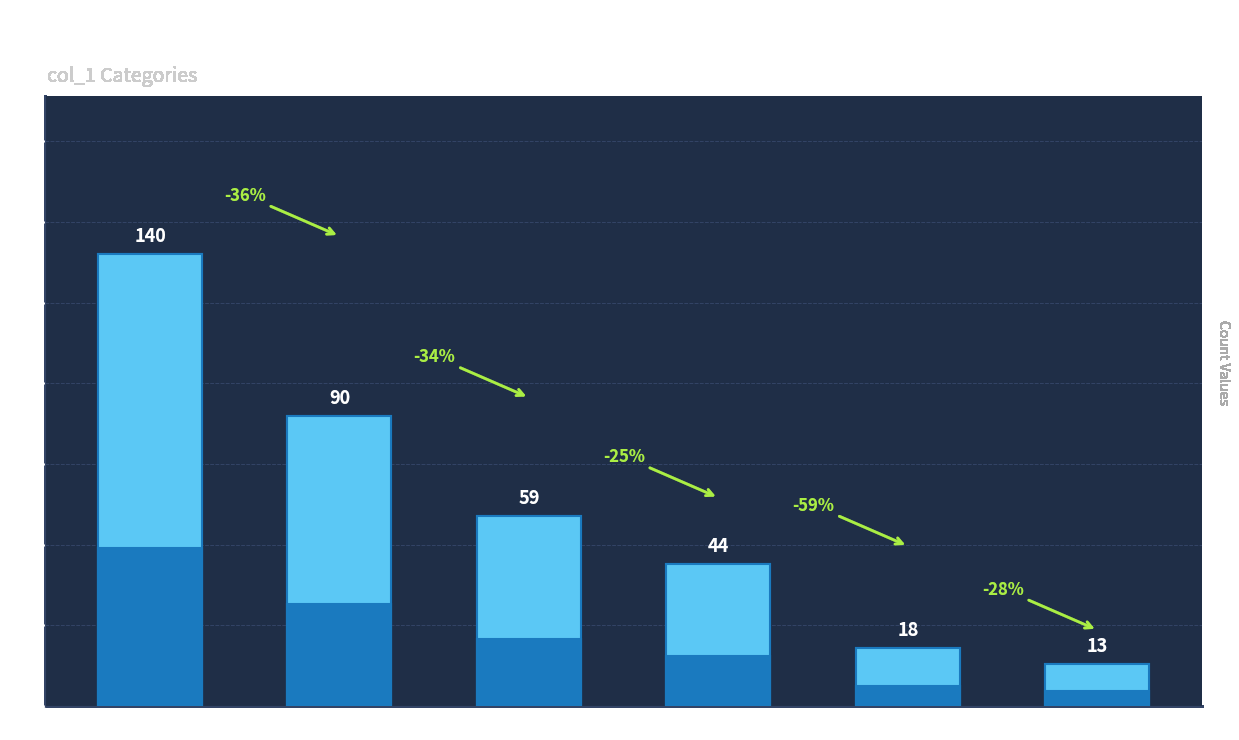

The chart shows a value of 206 at NFON. True or false?

False